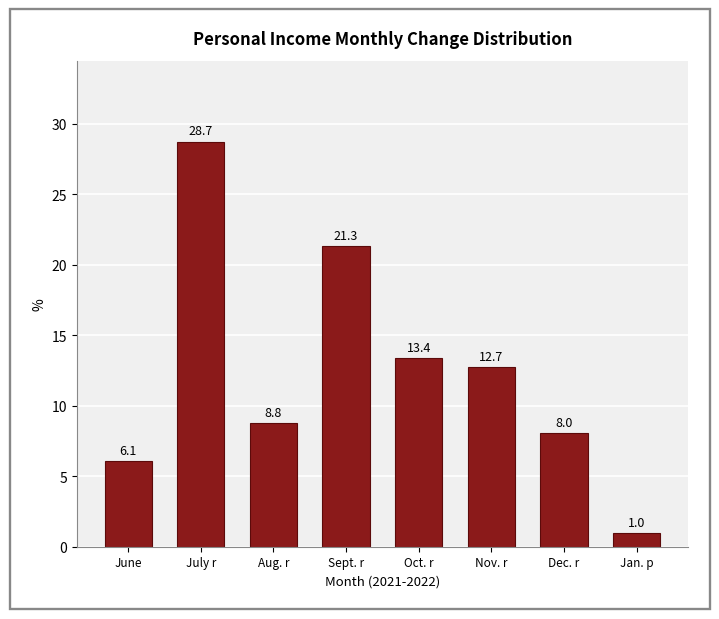

Reading left to right, transcribe all the data shown in this chart.

June=6.1	July r=28.7	Aug. r=8.8	Sept. r=21.3	Oct. r=13.4	Nov. r=12.7	Dec. r=8.0	Jan. p=1.0